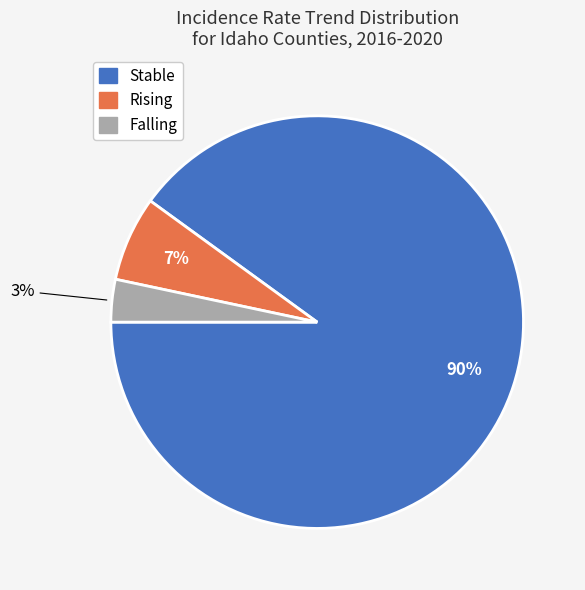

Count the number of slices in the pie.

3